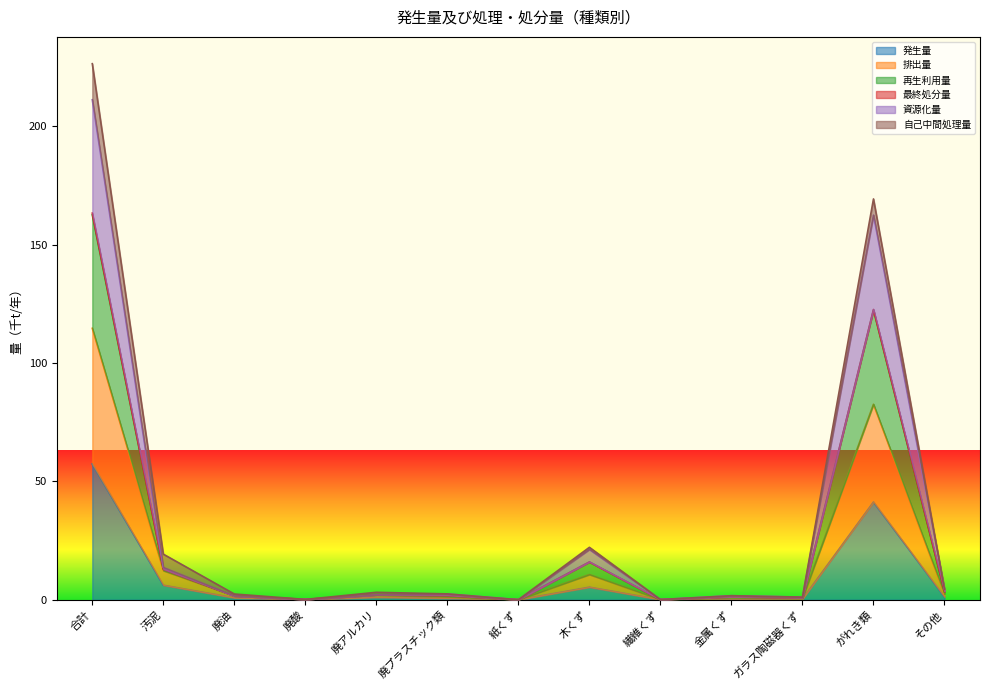

What is the difference between the 排出量 values at 紙くず and その他?

2.4